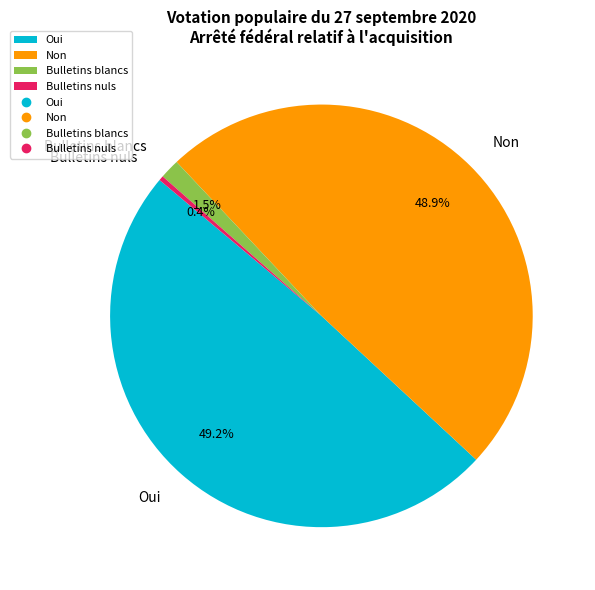

Which has a higher value, Bulletins nuls or Oui?

Oui